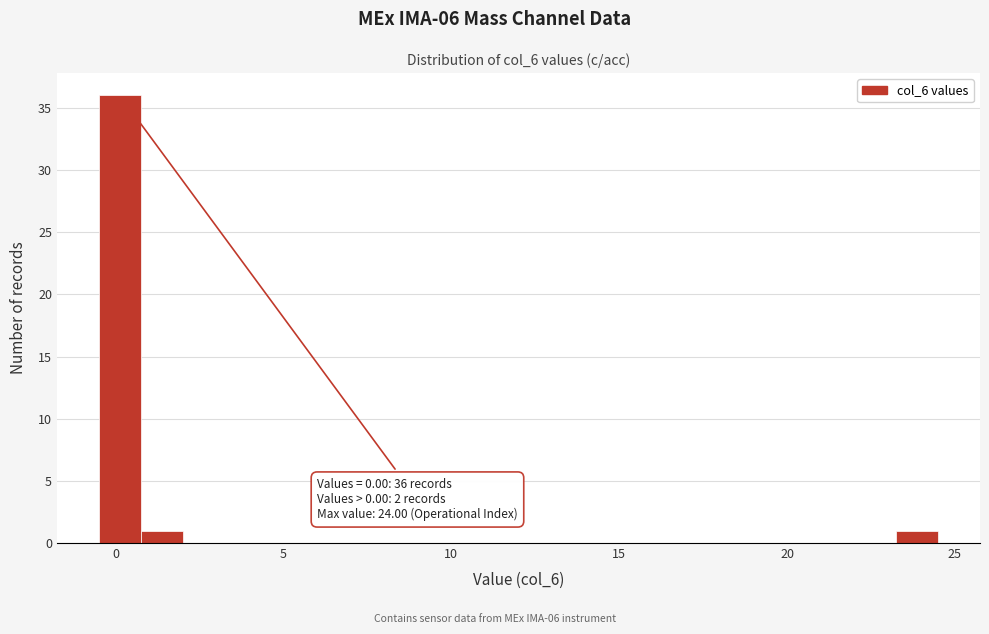

Read against the x-axis, roughly where is the centre of the tallest bar?

0.0